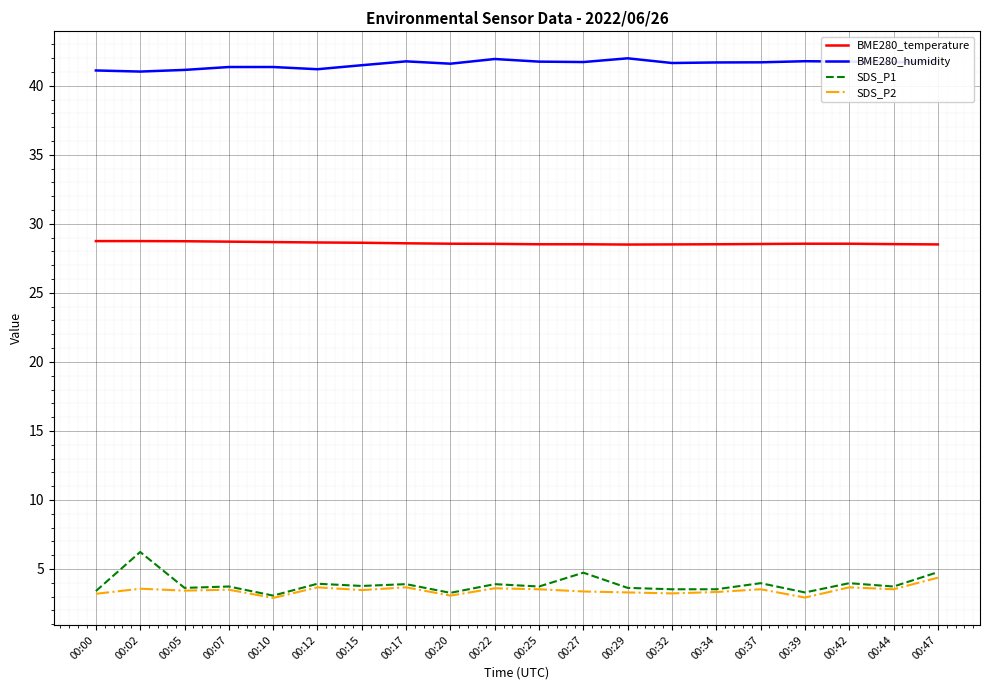

Does the chart have visible grid lines?

Yes